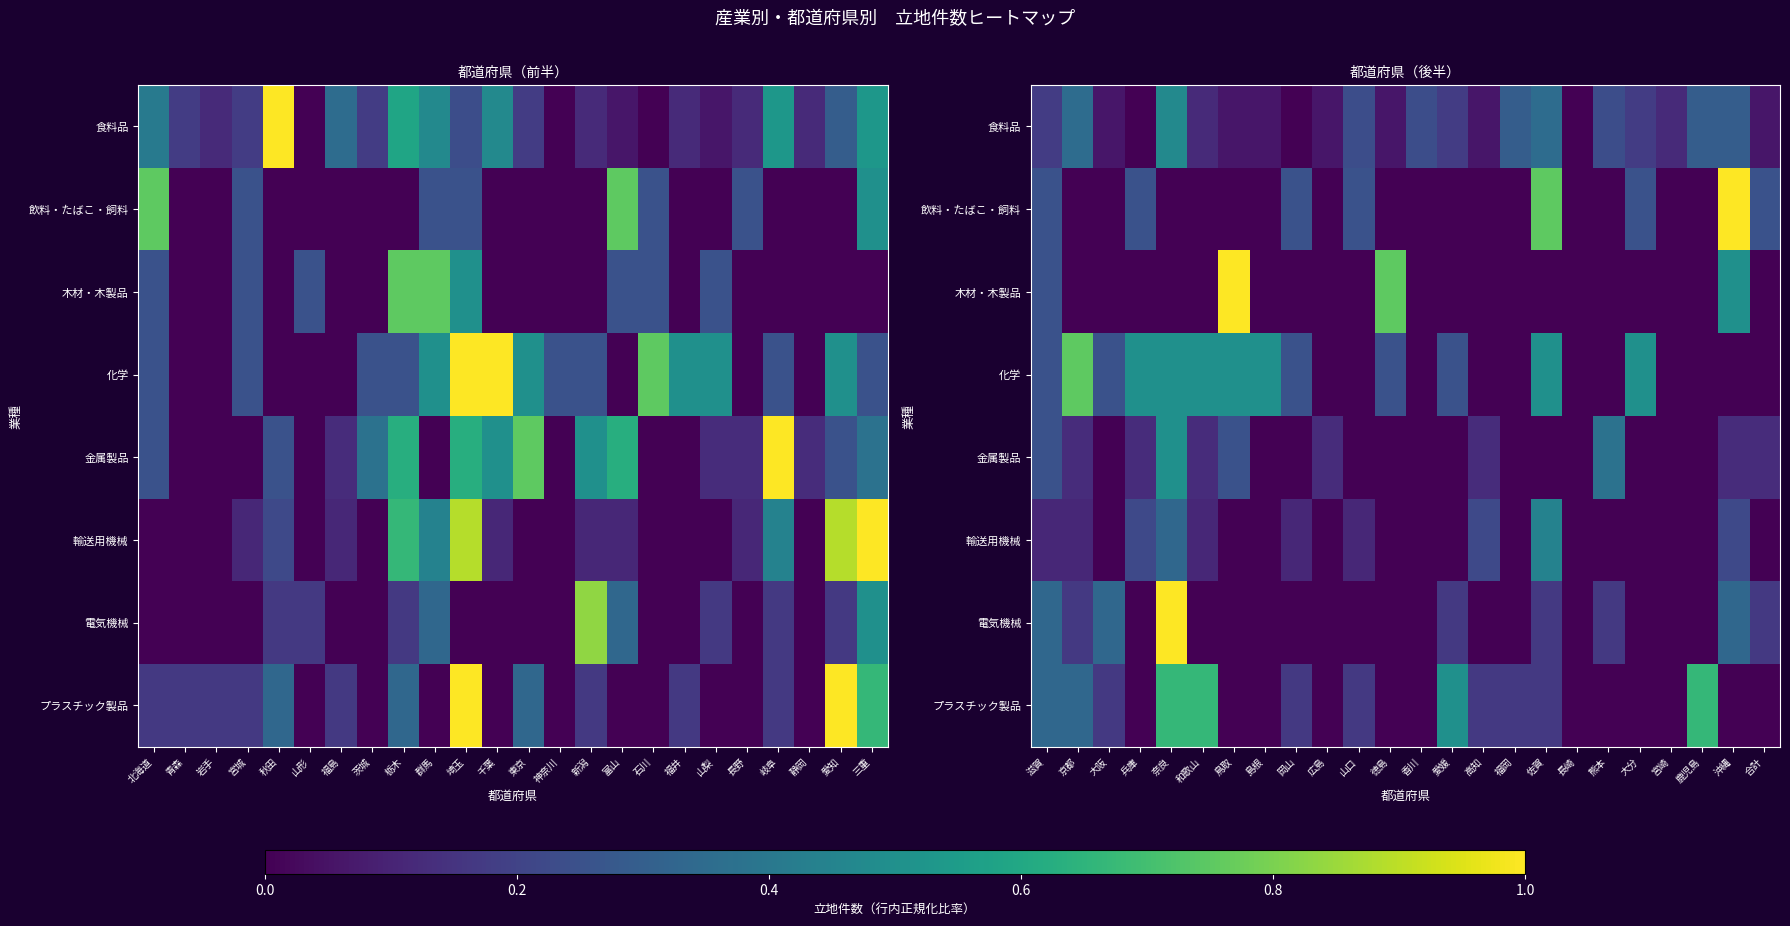

The value of プラスチック製品 at 熊本 is -0.3. True or false?

False